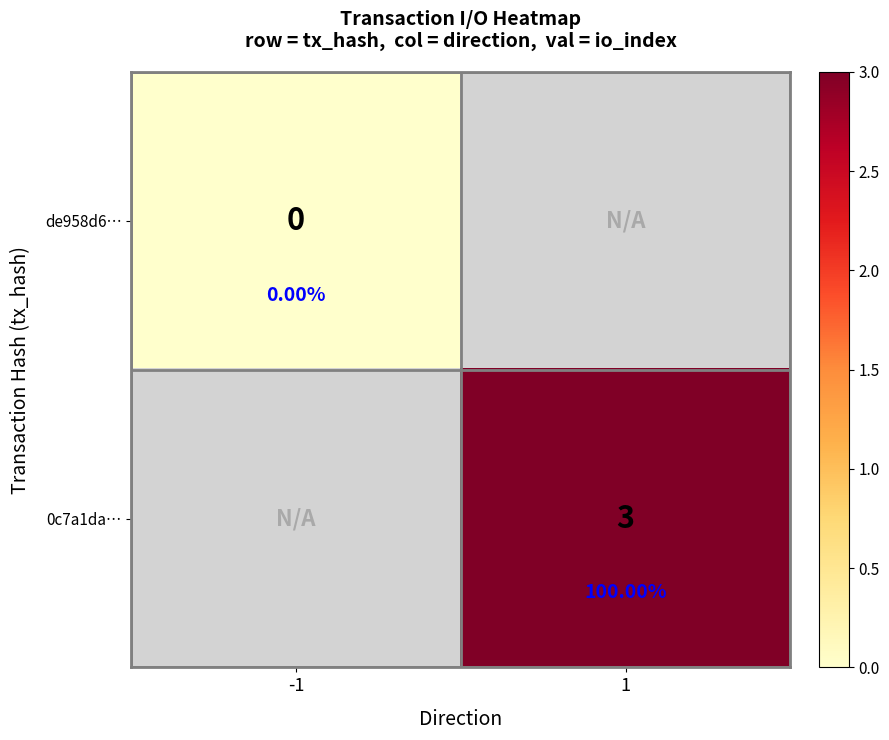

At how many categories does at least one series exceed 2?

1